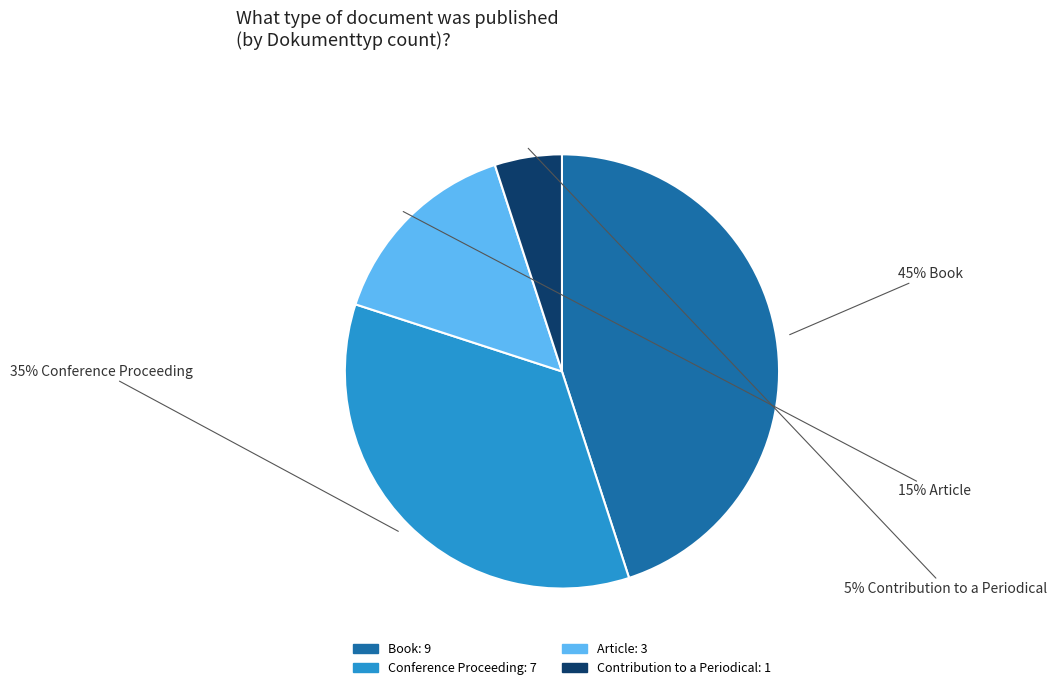

Which category has the biggest portion of the pie?

Book